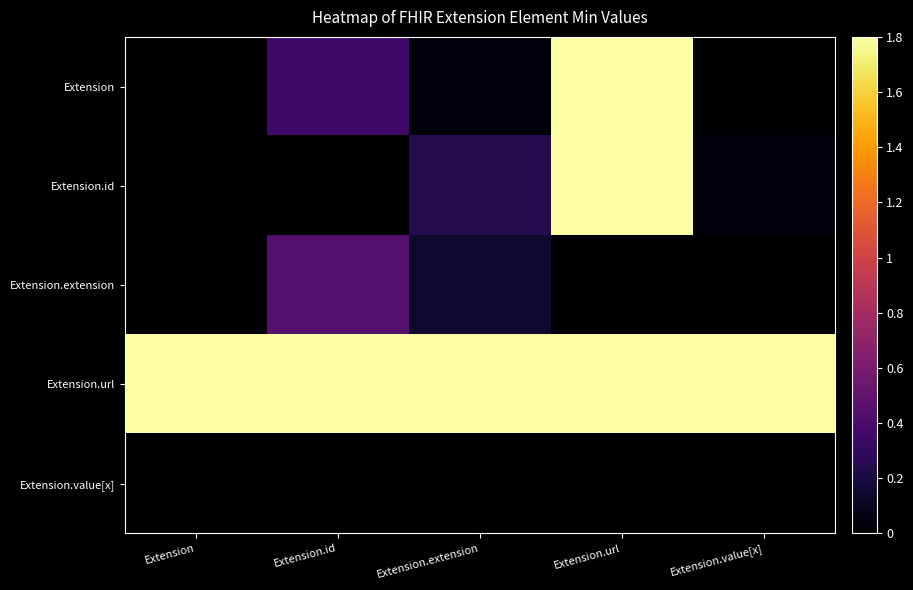

Which series has the largest range (max minus min)?

Extension